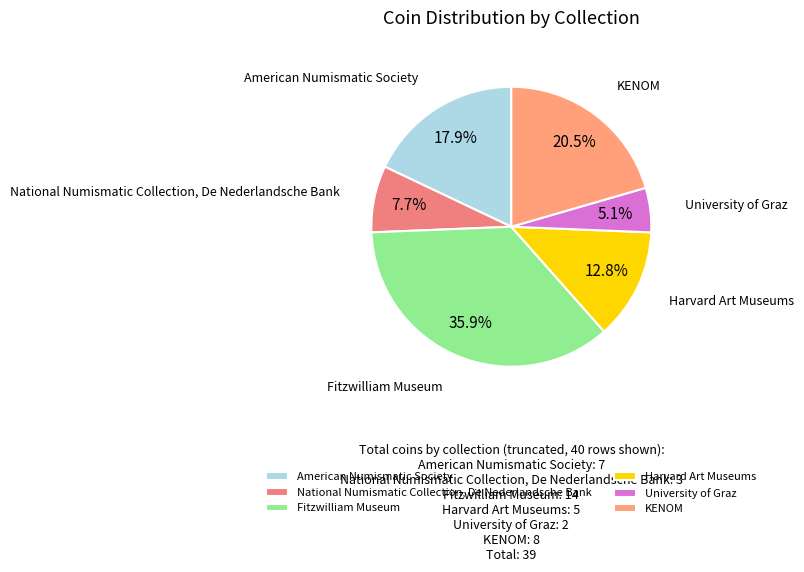

Rank the categories by value from lowest to highest.

University of Graz, National Numismatic Collection, De Nederlandsche Bank, Harvard Art Museums, American Numismatic Society, KENOM, Fitzwilliam Museum